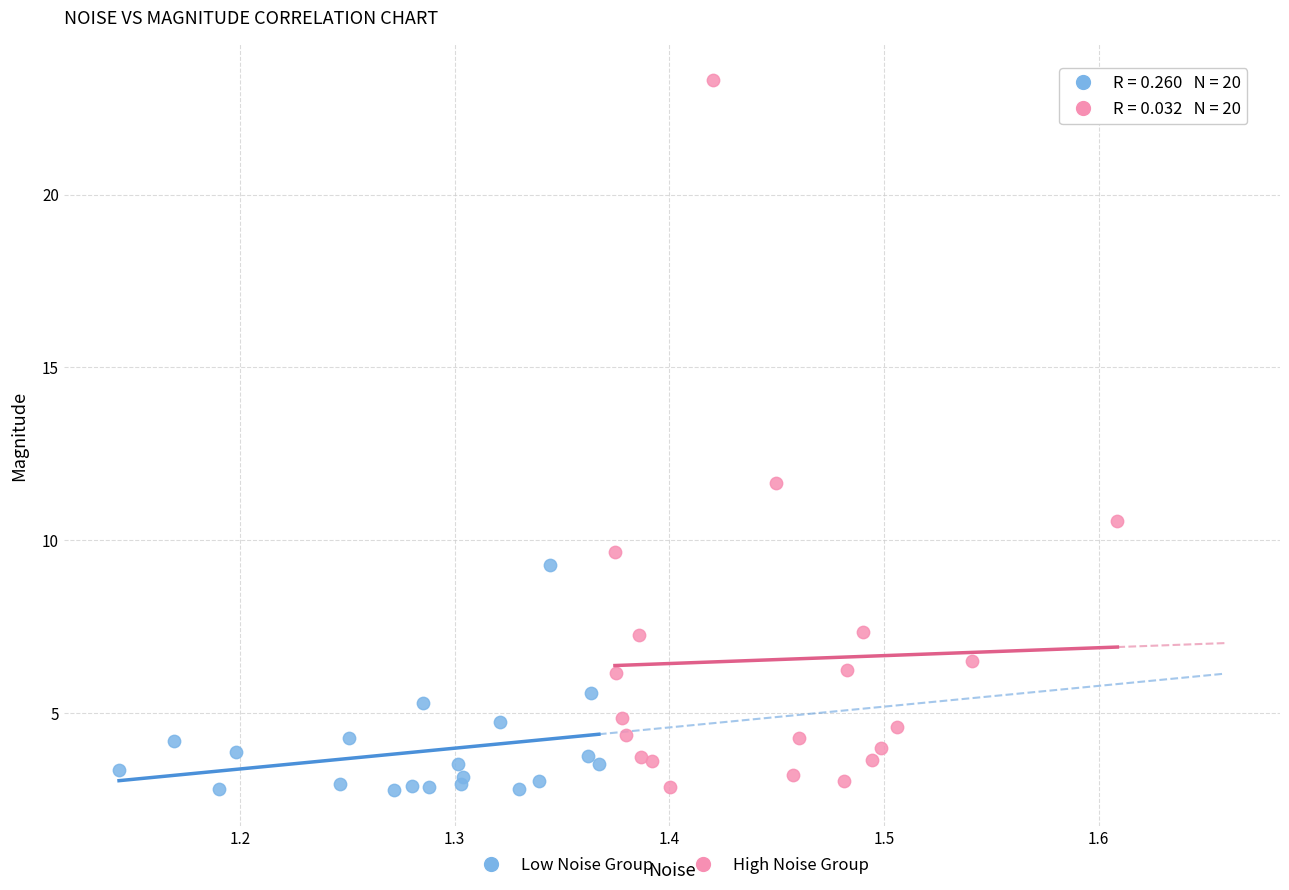

What are all the series names shown in the legend?

Low Noise Group, High Noise Group